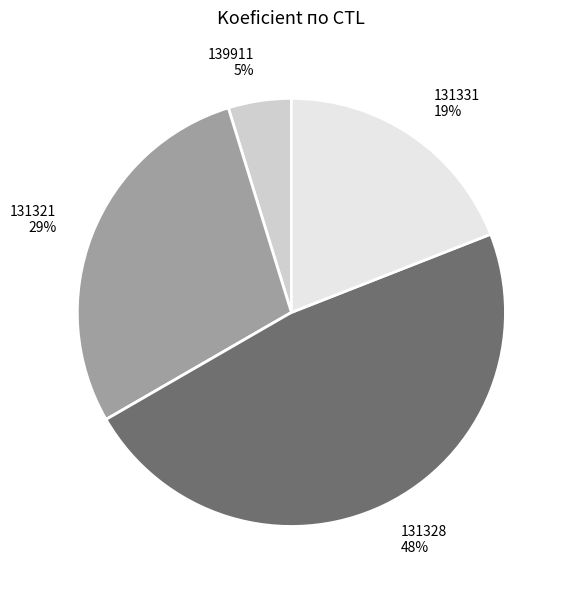

Is the sum of 131331 and 131328 greater than half?

Yes